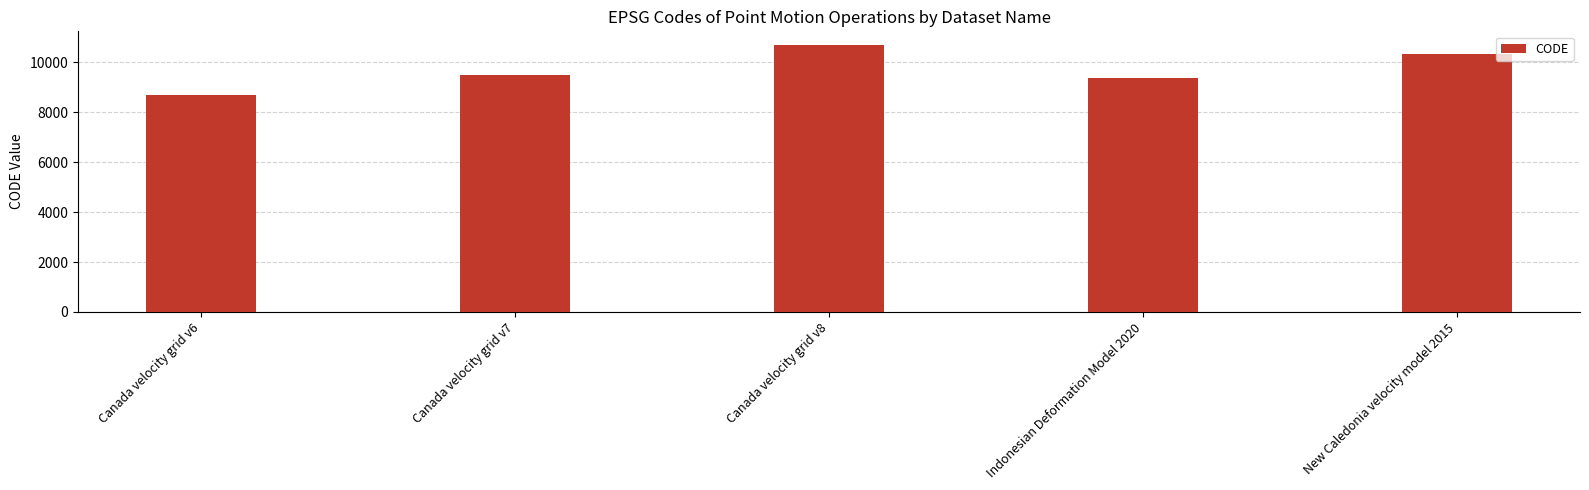

What is the label of the 3rd bar from the right?

Canada velocity grid v8